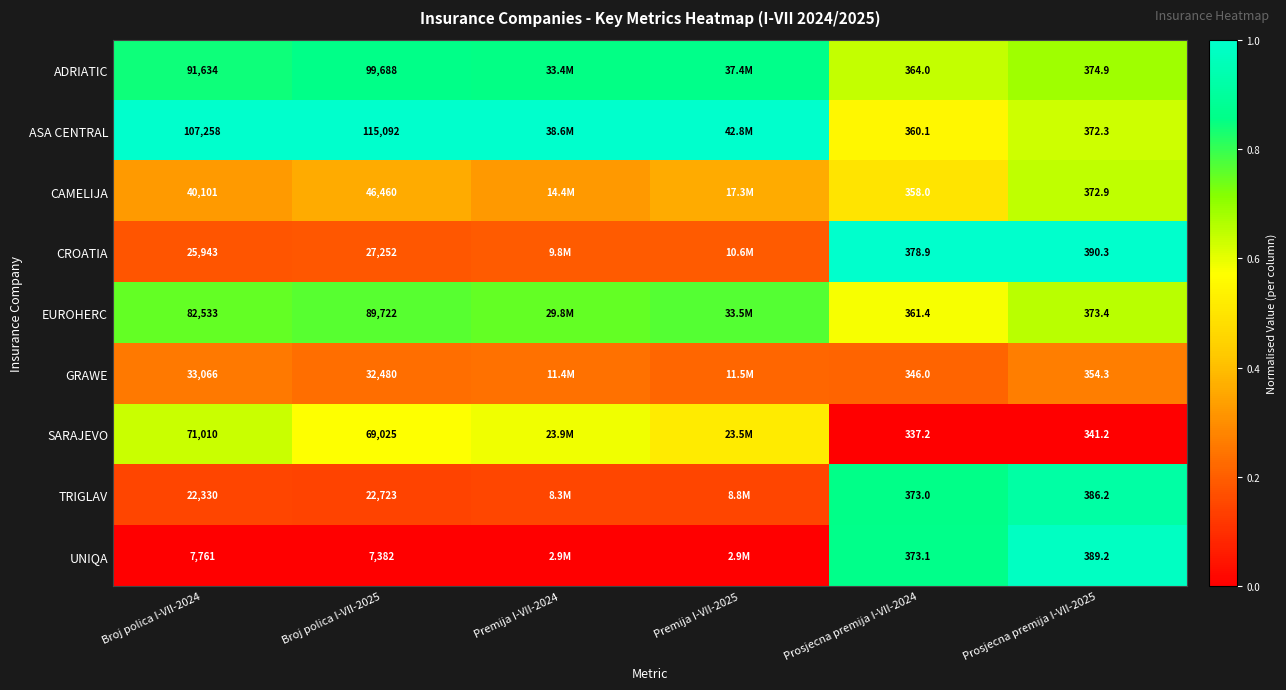

Which series changed the most between Prosjecna premija I-VII-2024 and Prosjecna premija I-VII-2025?

UNIQA